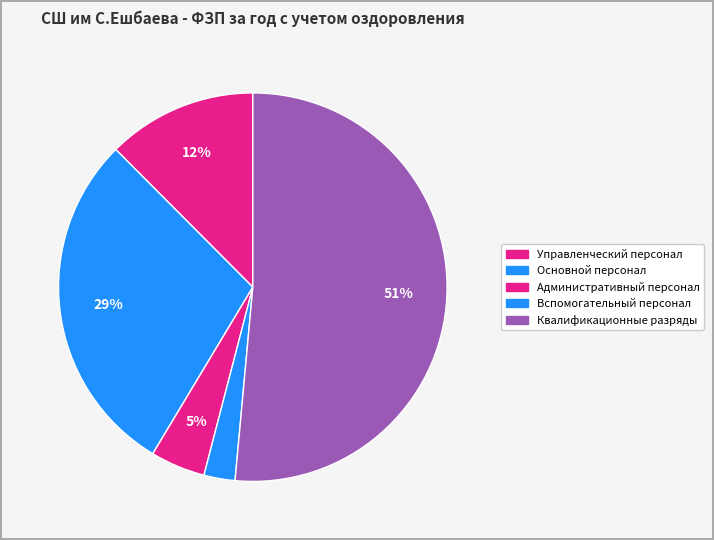

Count the number of slices in the pie.

5